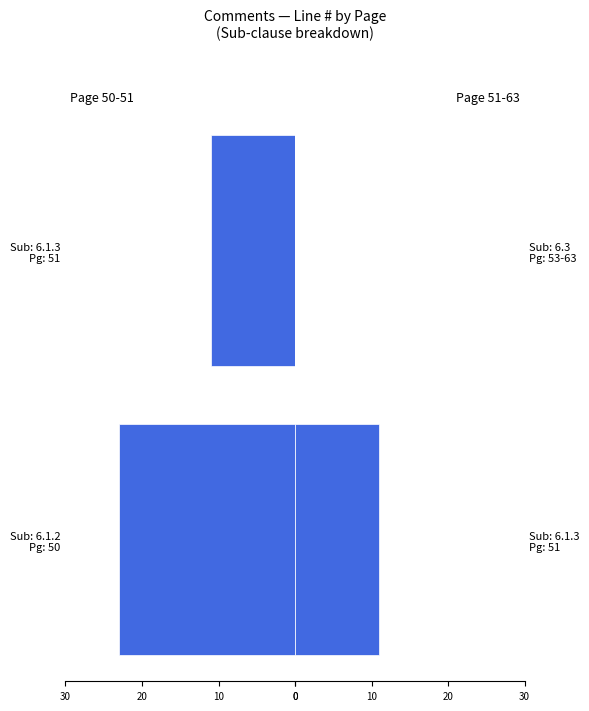

Reading right to left, transcribe all the data shown in this chart.

Page 50-51 (left): 11	23
Page 51-63 (right): 0	11